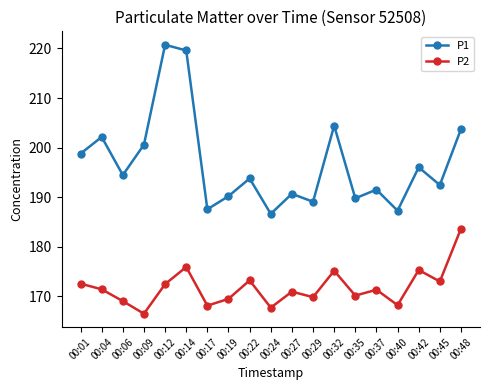

Which series has the widest spread of values?

P1